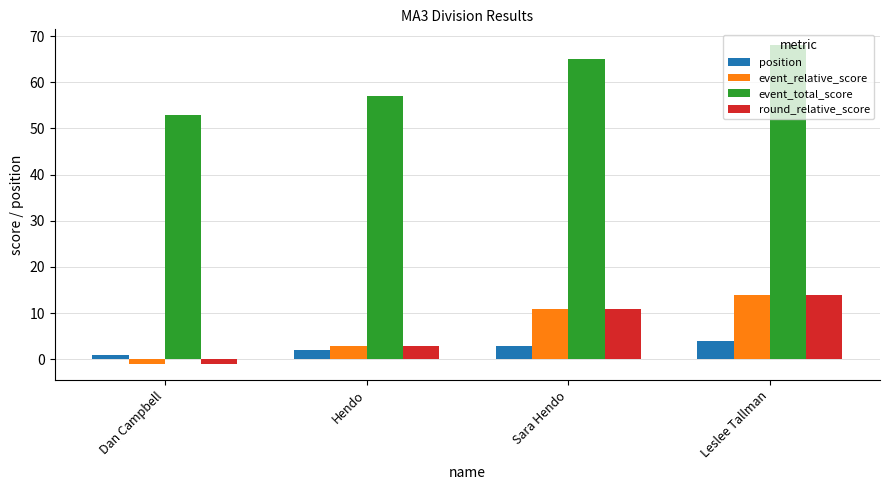

Which category has the highest value in the event_relative_score series?

Leslee Tallman